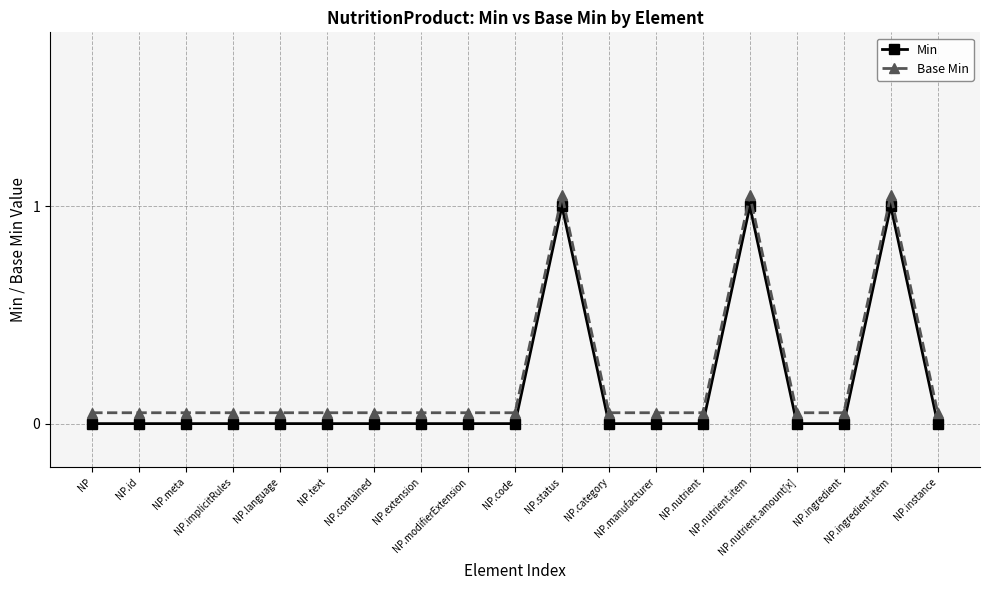

What is the approximate value of Base Min at NP.category?

0.1